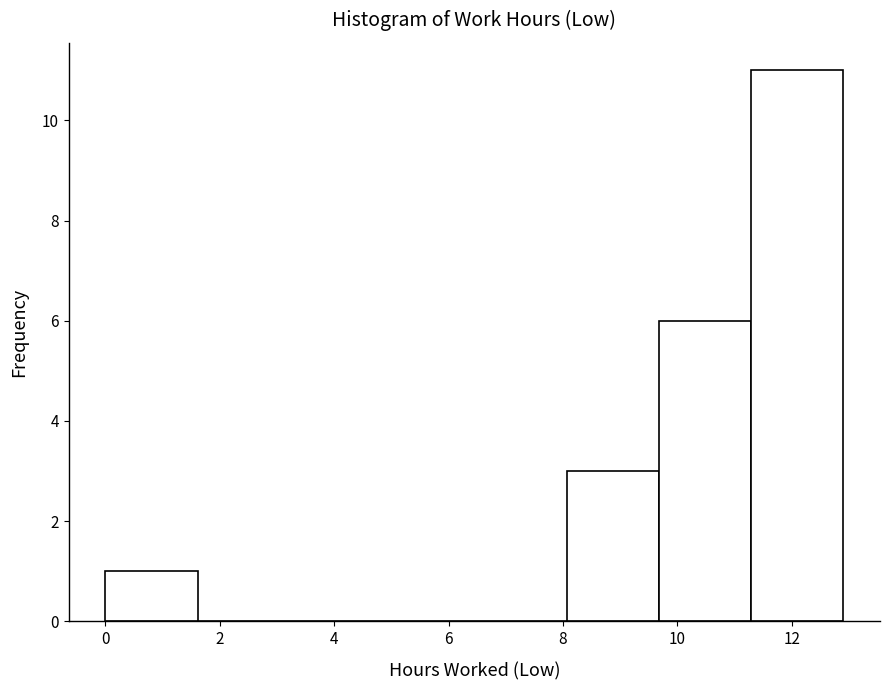

Reading left to right, transcribe this chart: for each bar, give the range it covers on the x-axis and its height. Neither the bar edges nor the heights are printed on the chart, so give them approximately, as read against the axes.

0.0 to 1.6: 1
1.6 to 3.2: 0
3.2 to 4.8: 0
4.8 to 6.4: 0
6.4 to 8.0: 0
8.0 to 9.6: 3
9.6 to 11.2: 6
11.2 to 13.0: 11